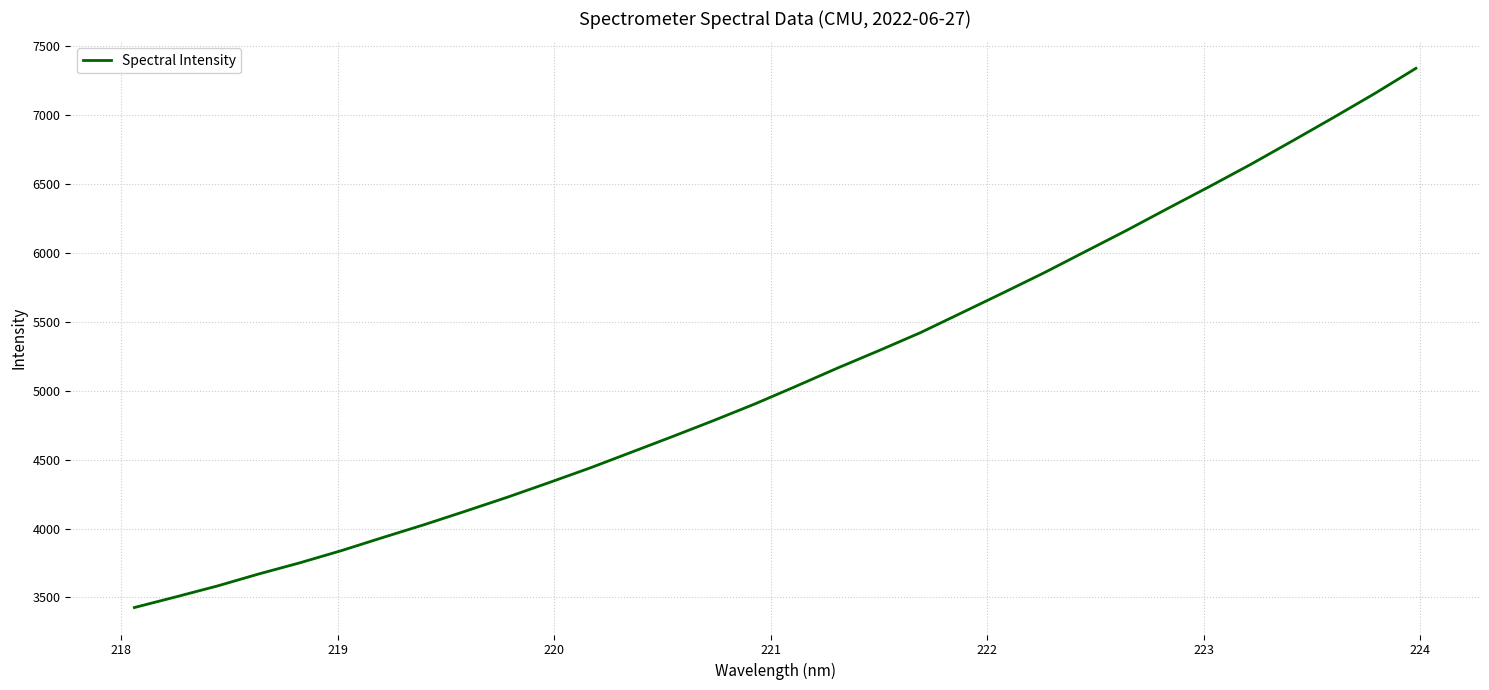

What is the minimum value shown in the chart?

3426.6